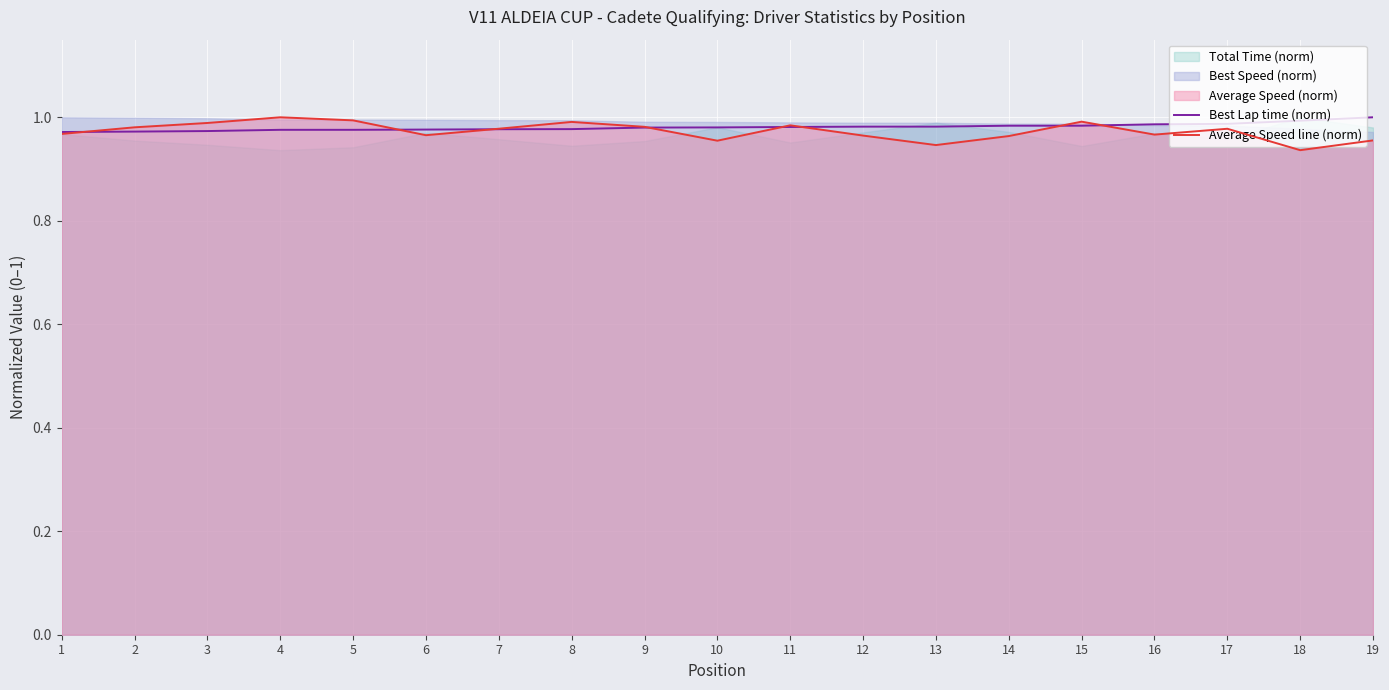

The Average Speed line (norm) series shows 1.0 at 1. True or false?

True